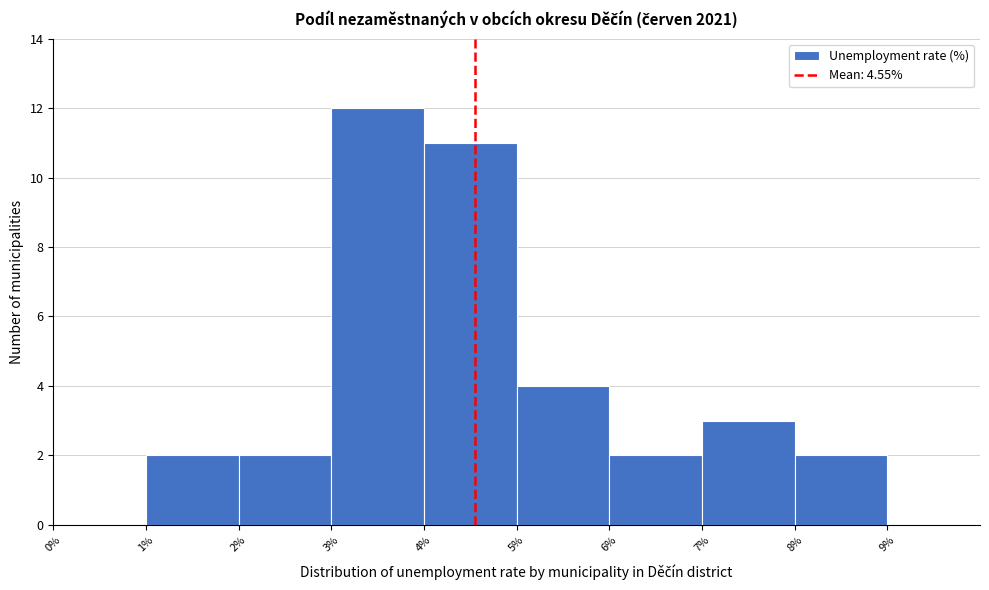

Over which range of the x-axis is the bar tallest?

3% to 4%